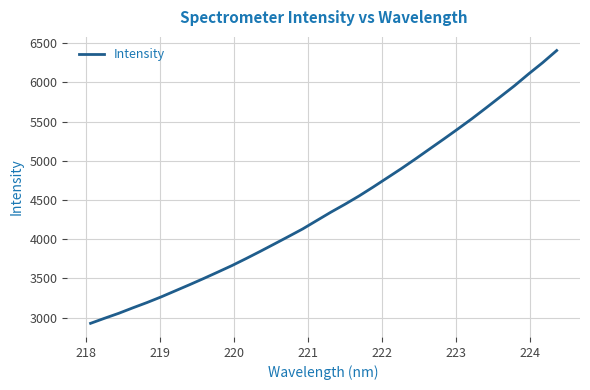

What is the smallest value displayed?

2927.9